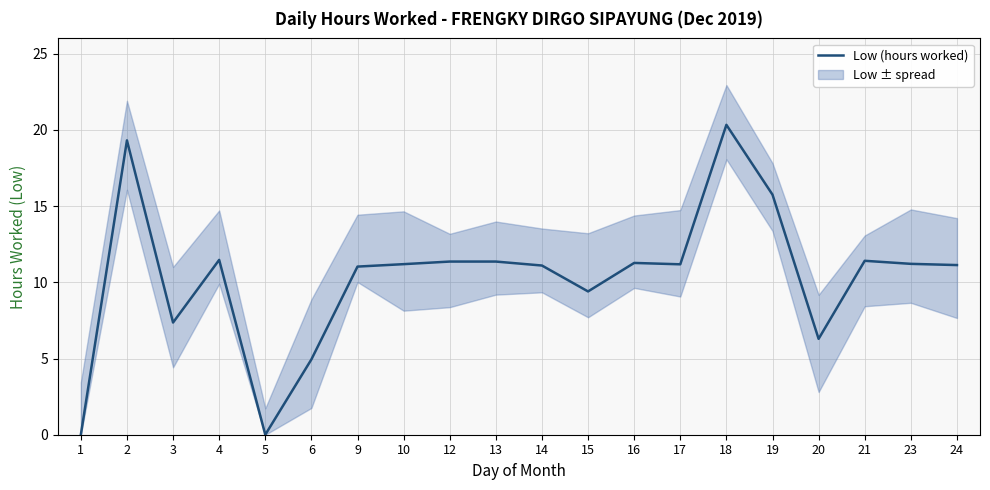

Which label corresponds to the largest value in the chart?

18